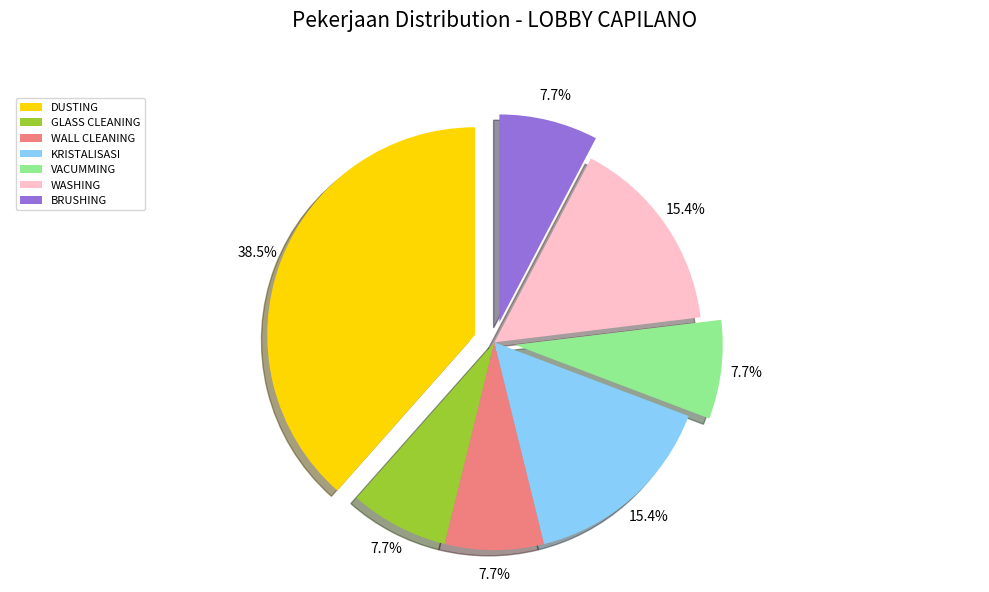

Is there a majority slice in this chart?

No